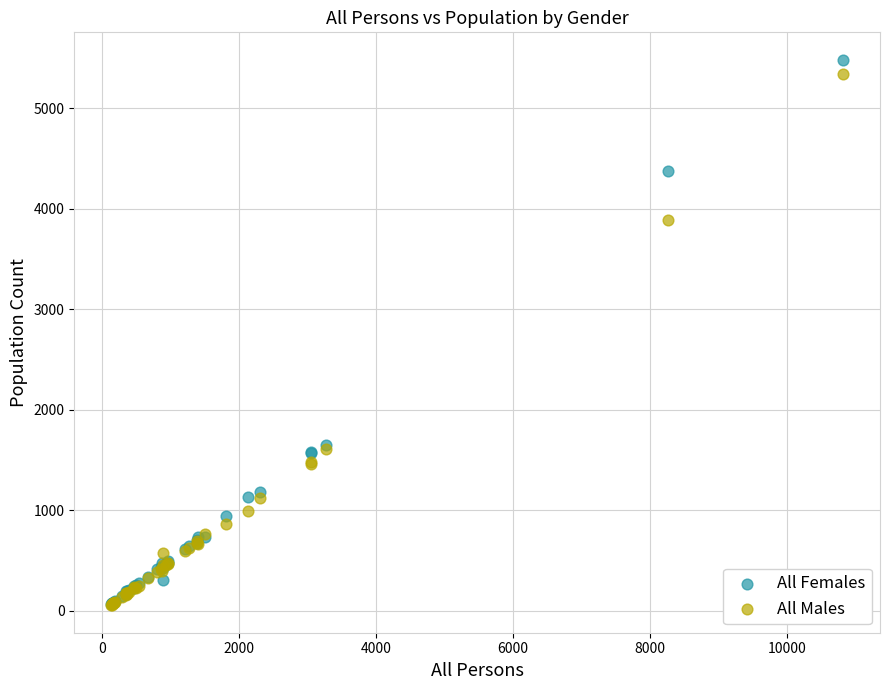

Which series has the largest Y range (max minus min)?

All Females